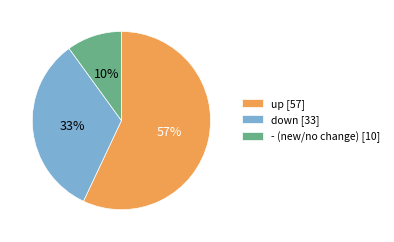

Do - and down together represent more than half of the pie?

No